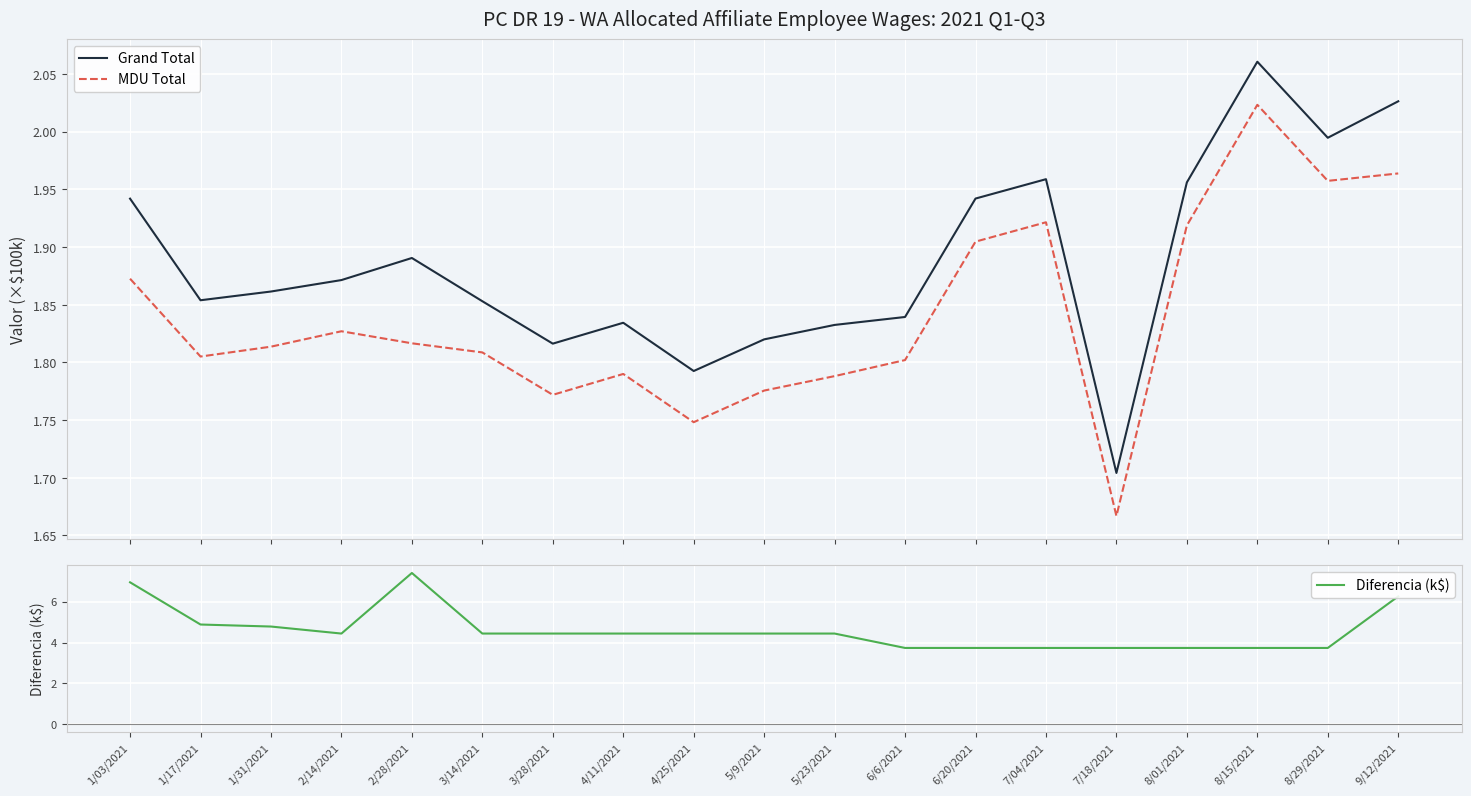

What is the value of the MDU Total point at the 13th from the left?

1.9